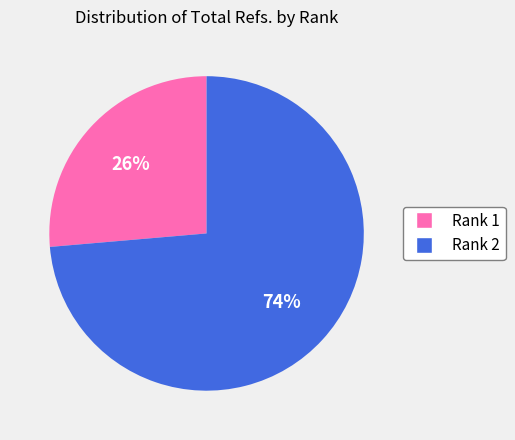

What percentage is the Rank 1 slice, to the nearest percent?

26%